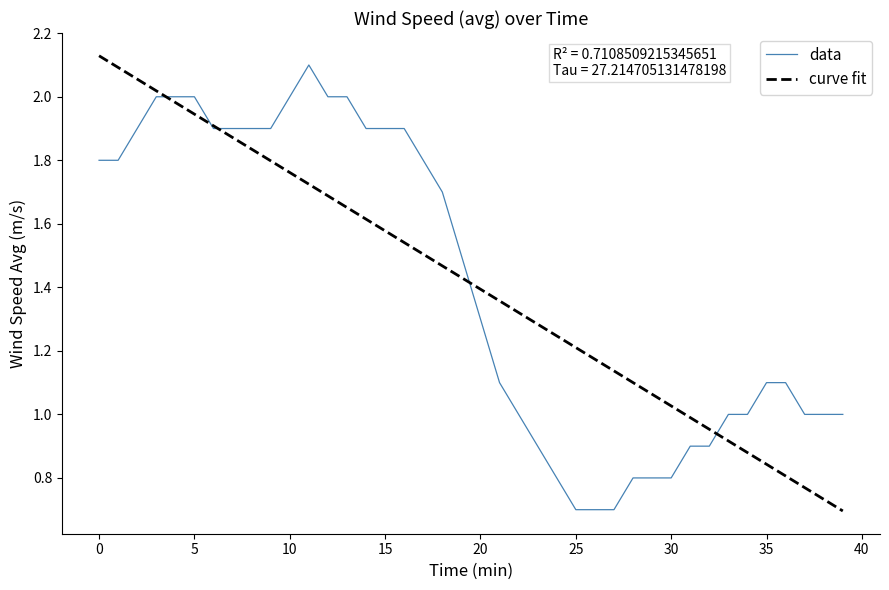

Which series has the largest range (max minus min)?

curve fit